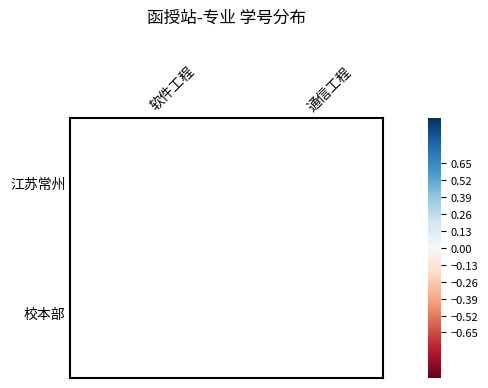

Rank the series by their maximum value, from highest to lowest.

江苏常州, 校本部